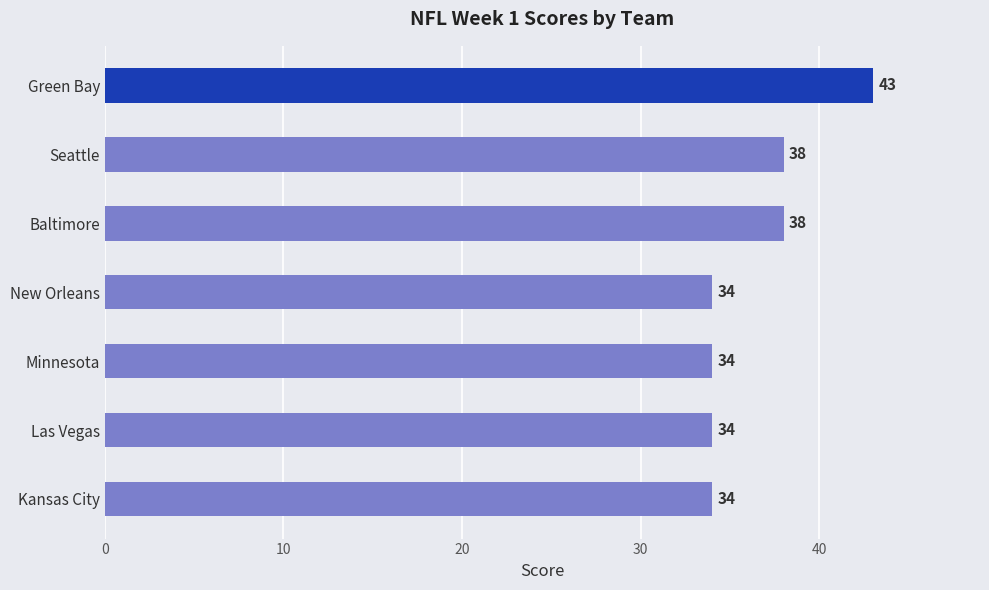

What is the difference between the second highest and minimum values?

4